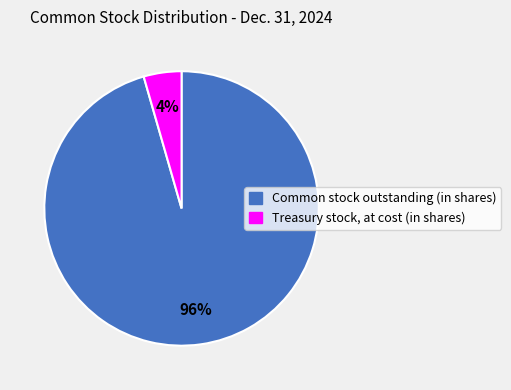

True or false: Treasury stock, at cost (in shares) accounts for 16% of the total.

False